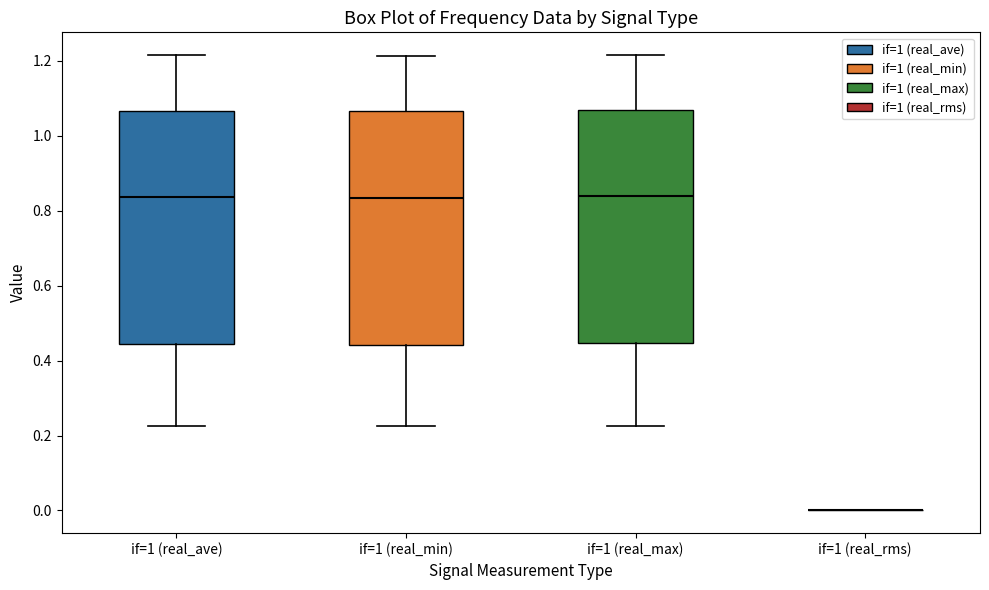

Reading left to right, transcribe this box plot: for each box, give where its median line is, the range the box spans, and where its two whiskers end, as read against the y-axis. The values are not printed on the chart, so give them approximately, as read against the axis.

if=1 (real_ave): median 0.84, box 0.44 to 1.06, whiskers 0.22 to 1.22
if=1 (real_min): median 0.84, box 0.44 to 1.06, whiskers 0.22 to 1.22
if=1 (real_max): median 0.84, box 0.44 to 1.06, whiskers 0.22 to 1.22
if=1 (real_rms): box collapsed to a line at 0.00, whiskers 0.00 to 0.00